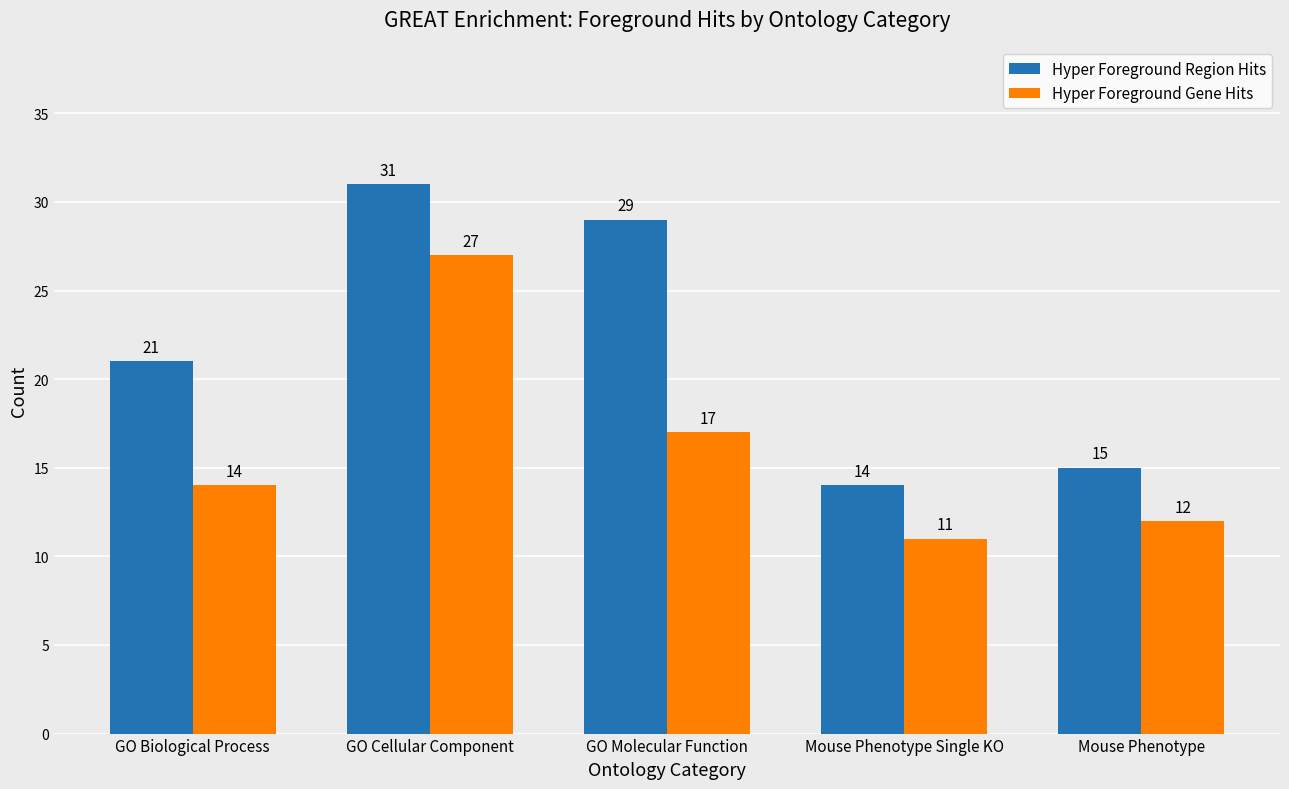

How many values in the Hyper Foreground Gene Hits series are below 14?

2